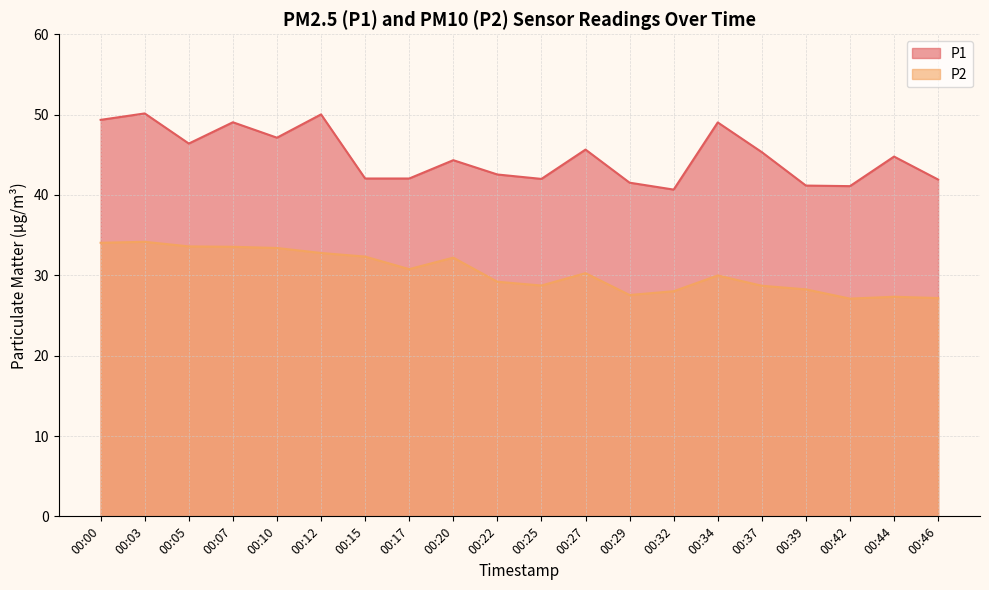

What is the difference between the maximum and minimum values in the P2 series?

7.1